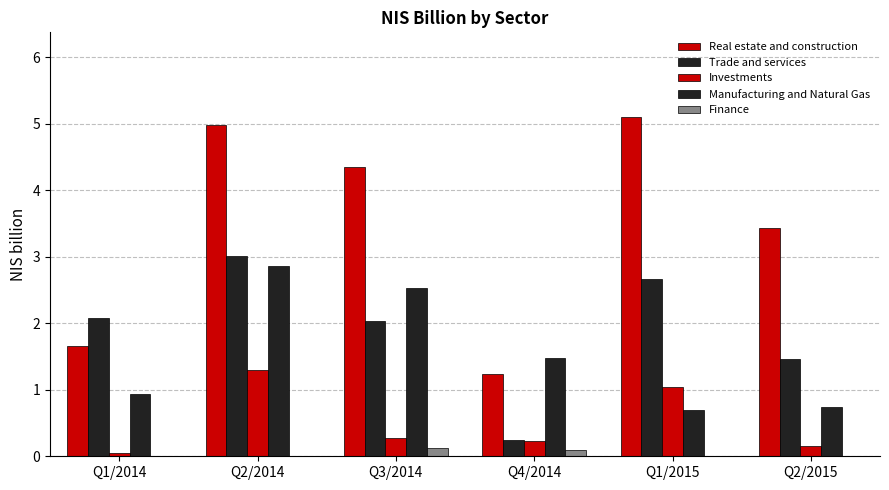

What is the sum of the Investments values at Q4/2014 and Q1/2015?

1.3